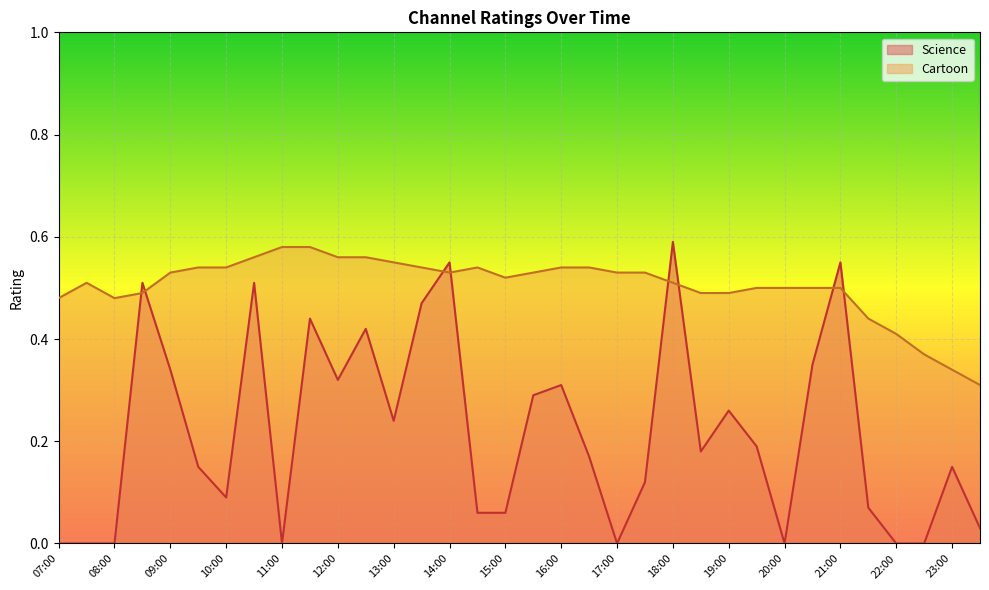

List the series in order of their overall mean, lowest first.

Science, Cartoon